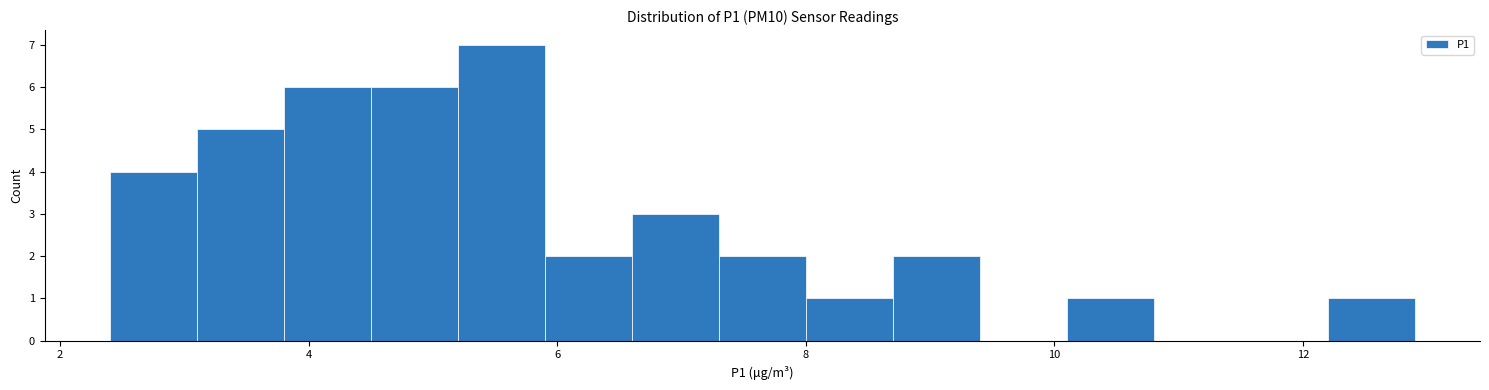

Around what value on the x-axis is the tallest bar? Give the approximate position of its centre, as read against the axis.

5.6